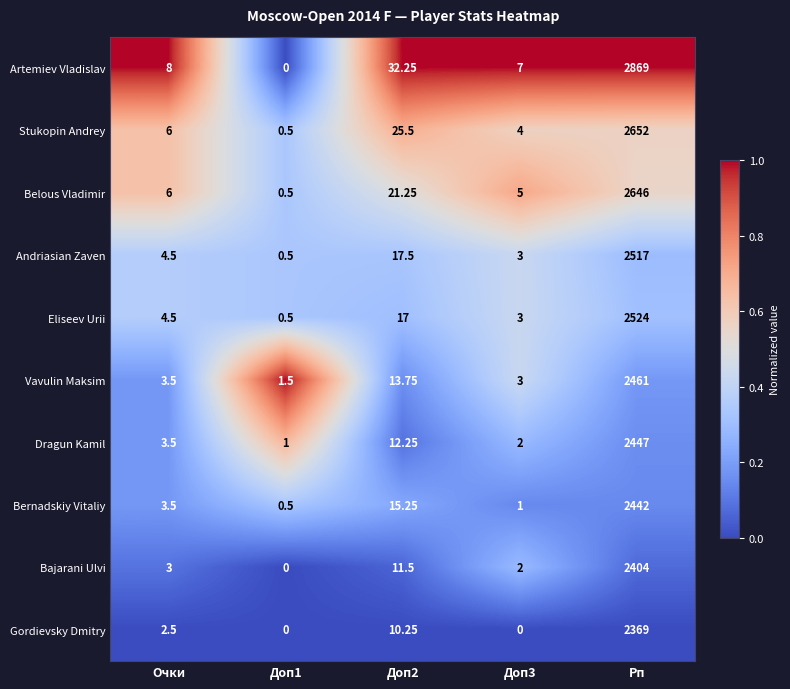

Which category has the highest value across all series?

Рп